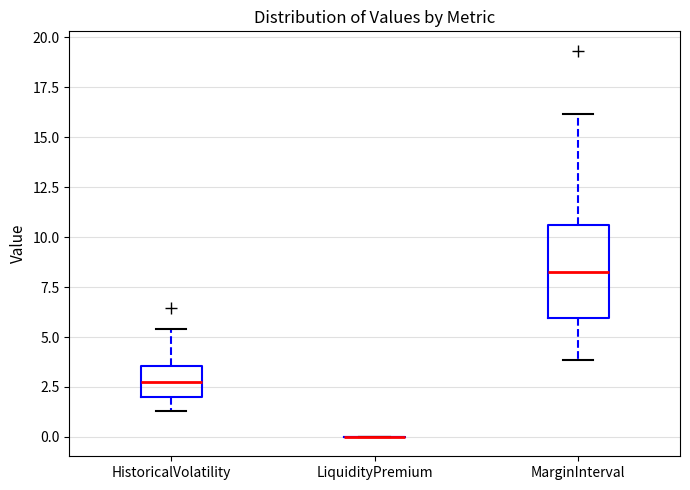

Comparing the boxes themselves (not the whiskers), which one is the tallest?

MarginInterval